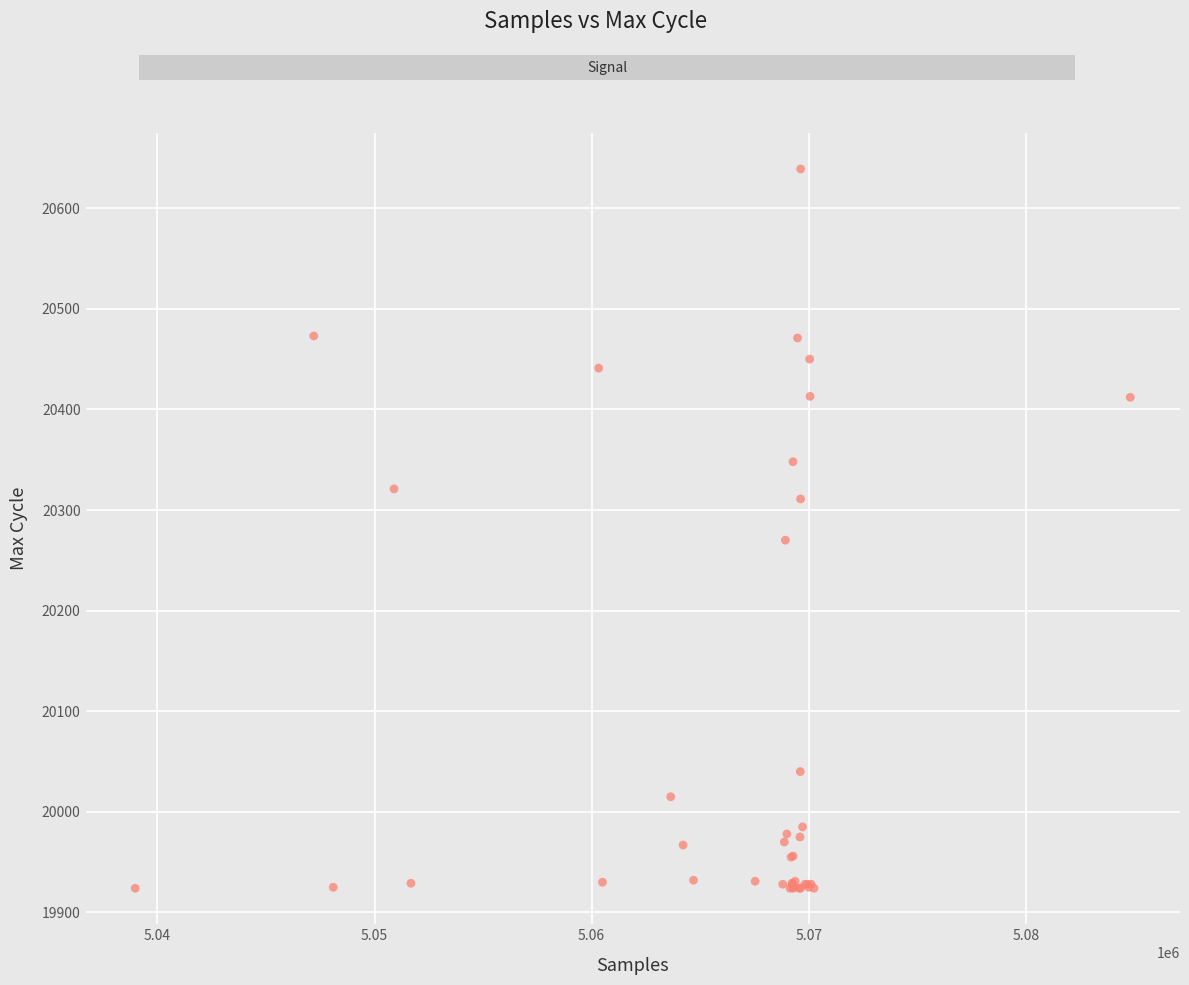

What Y value in the scatter plot is closest to 20281?

20270